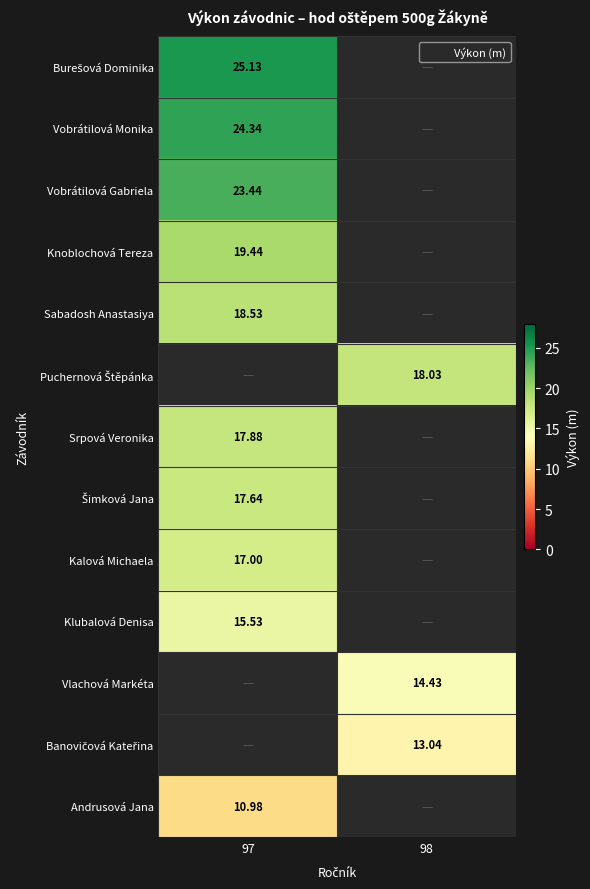

What is the smallest value displayed?

11.0